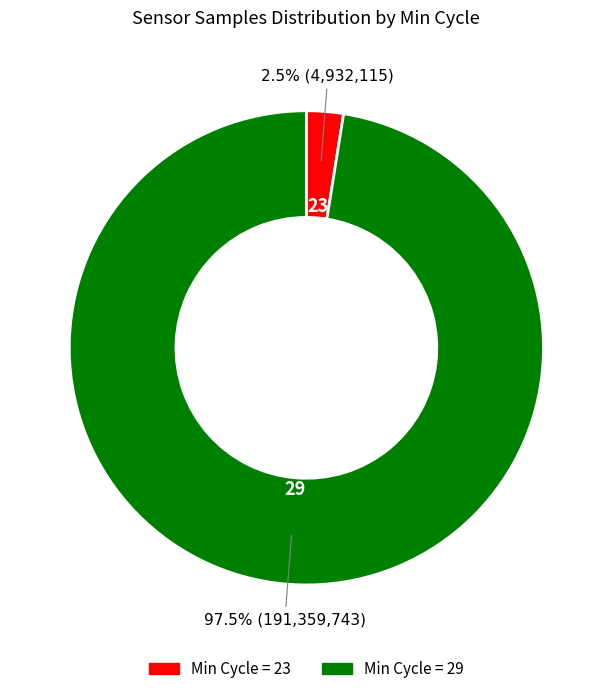

Is there a majority slice in this chart?

Yes